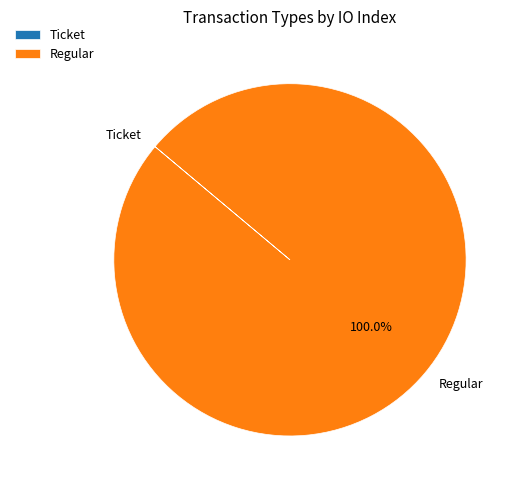

What is the largest slice in the pie chart?

Regular